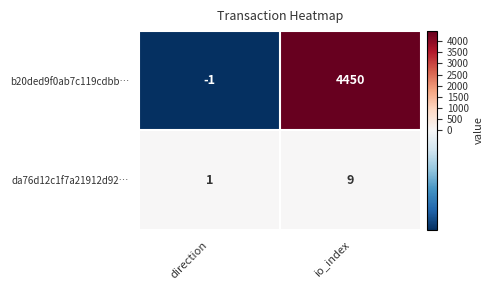

Count the number of categories in the chart.

2